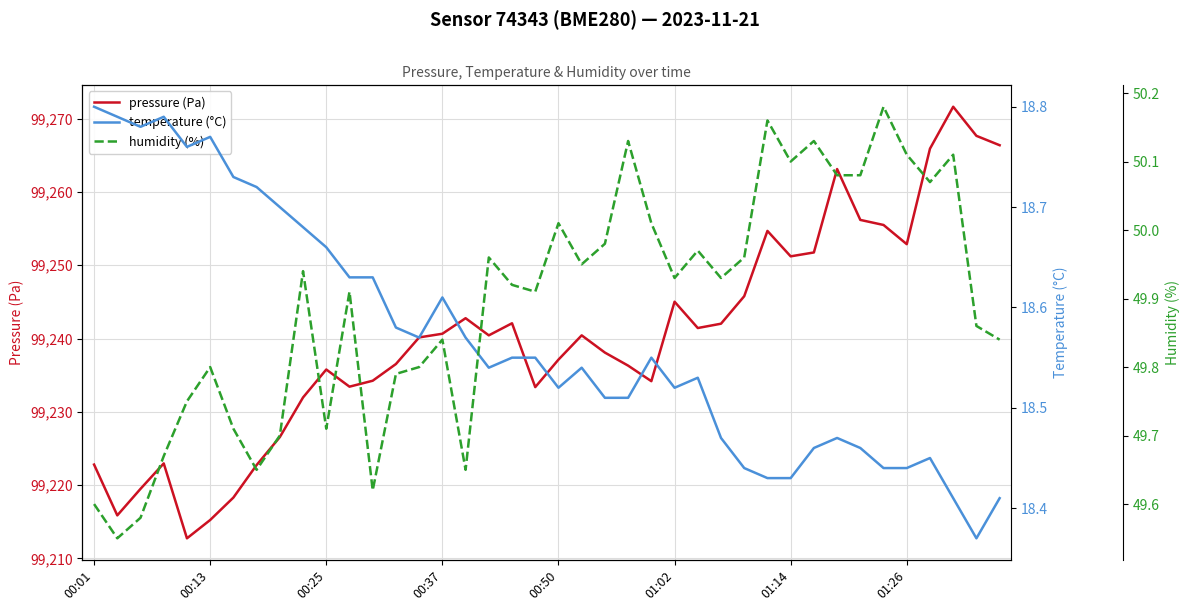

At how many categories does at least one series exceed 66245?

40